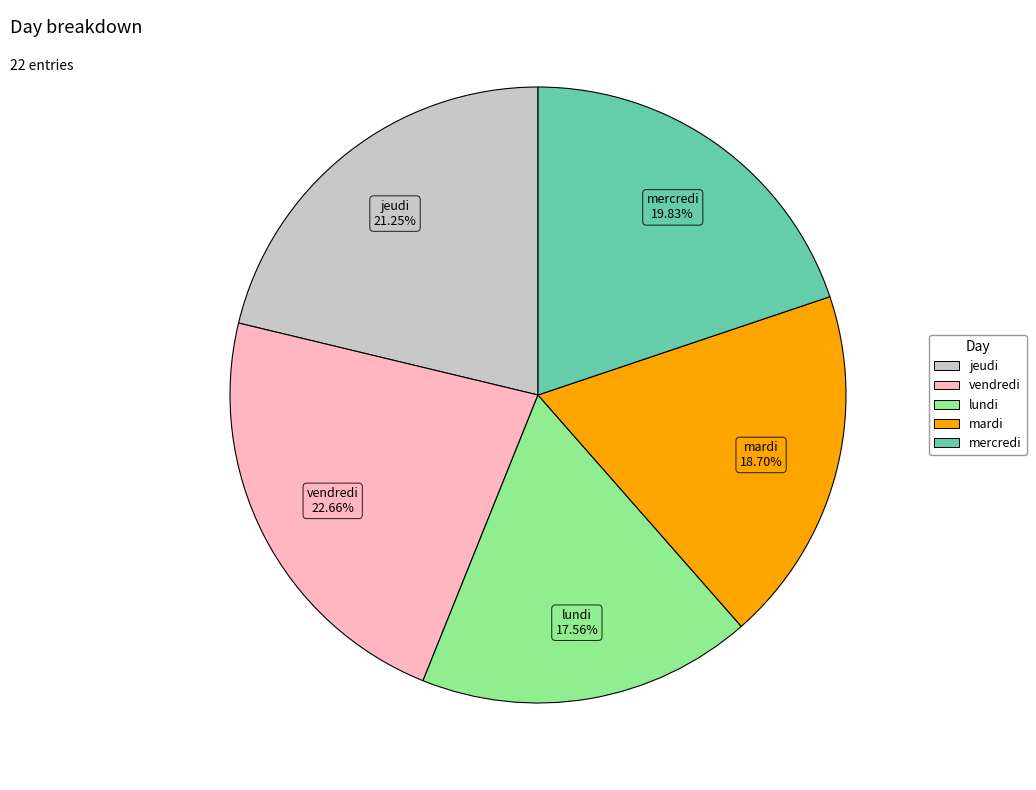

What is the smallest slice in the pie chart?

lundi